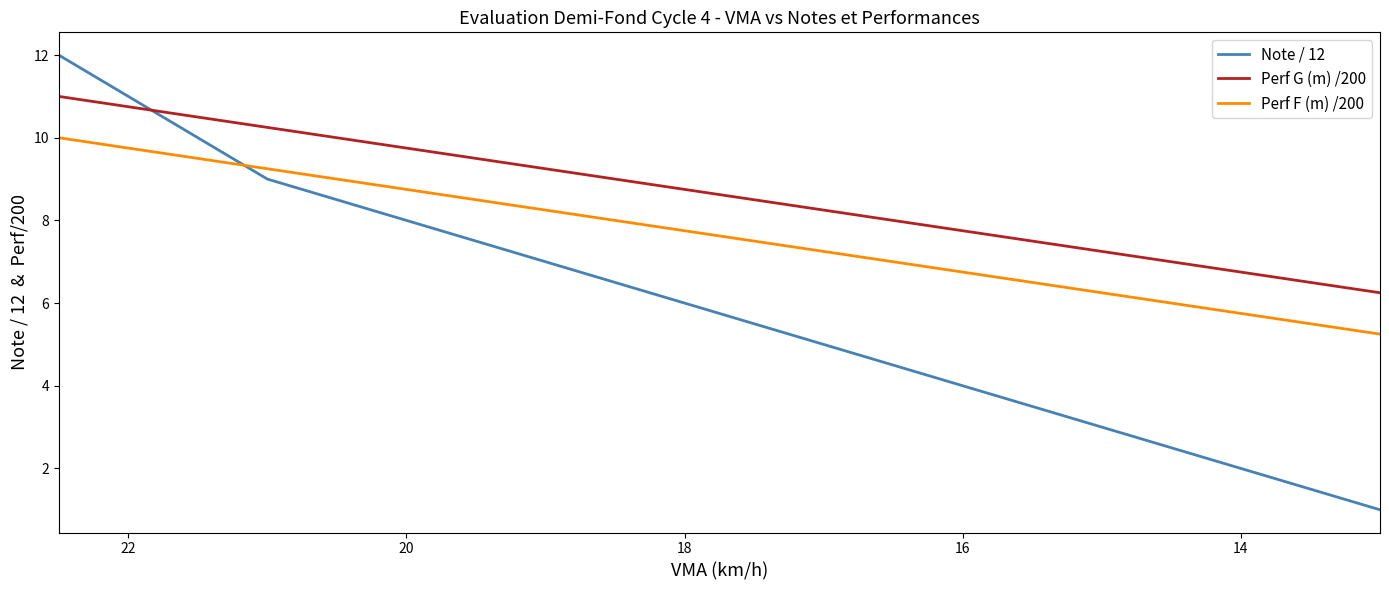

How many lines are shown in the chart?

3